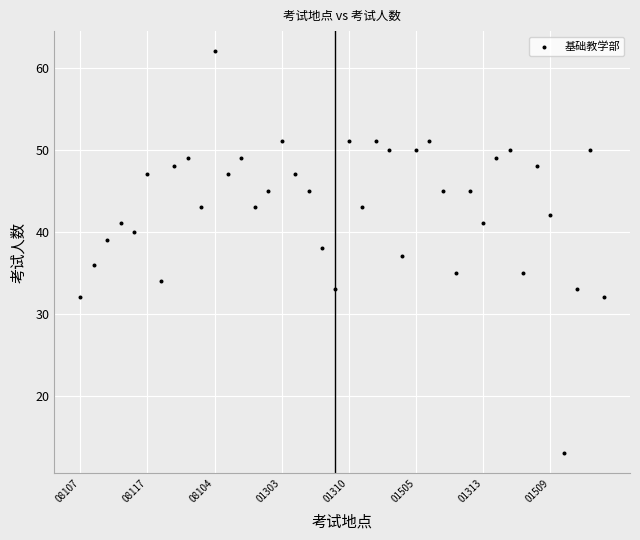

What is the range of Y values (max minus min)?

49